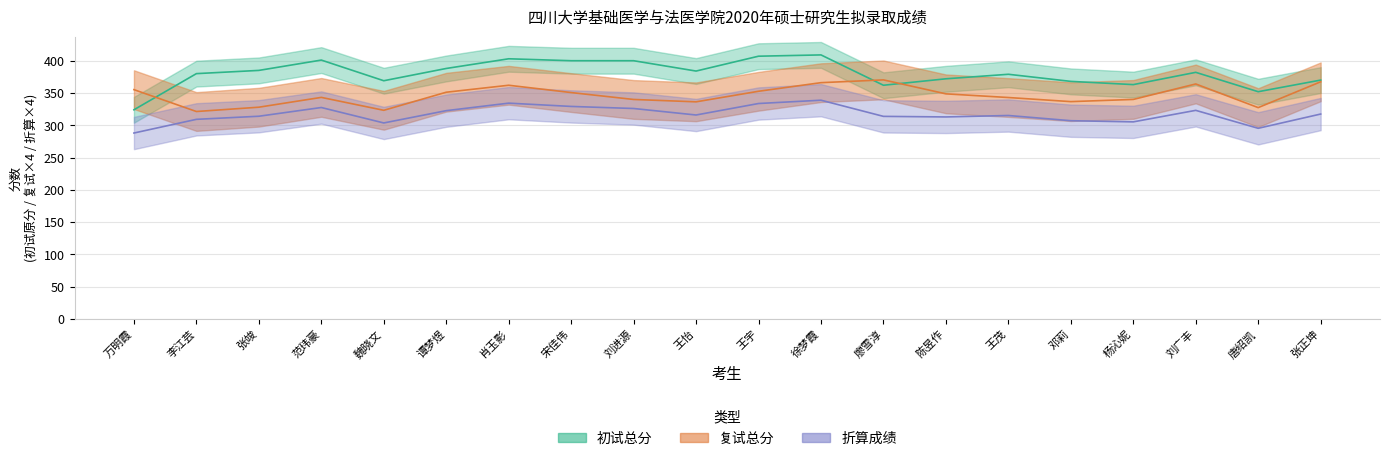

True or false: 折算成绩 and 初试总分 cross at least once.

False